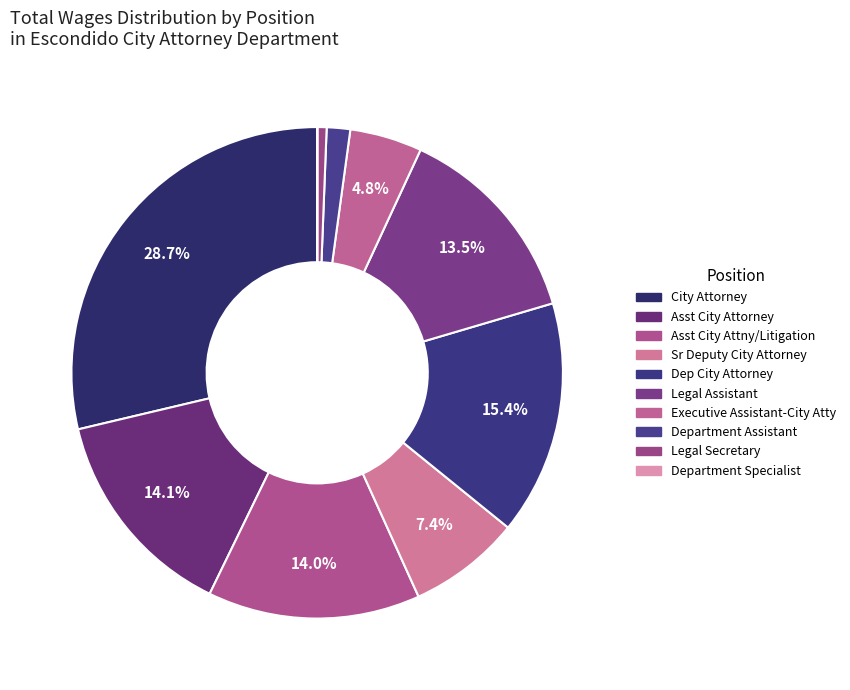

How many slices are in this pie chart?

10